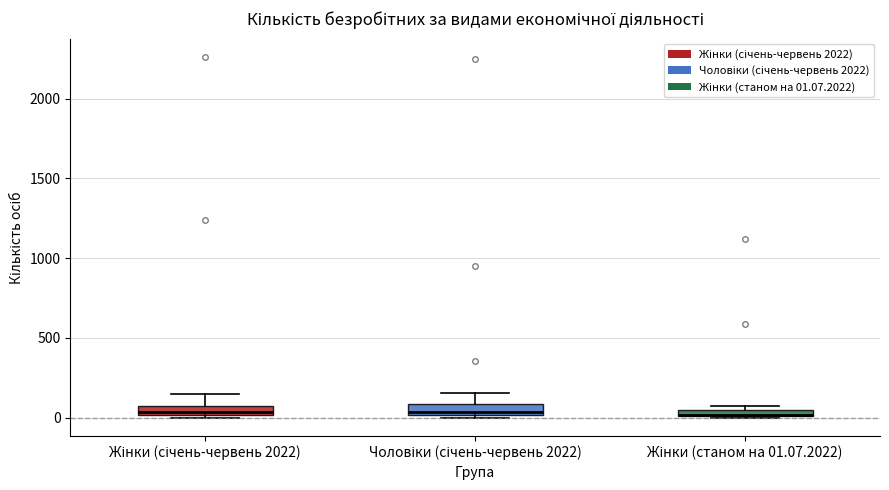

Where is the lower edge of the box for Жінки (станом на 01.07.2022) on the y-axis? The values are not printed on the chart, so give them approximately, as read against the axis.

0